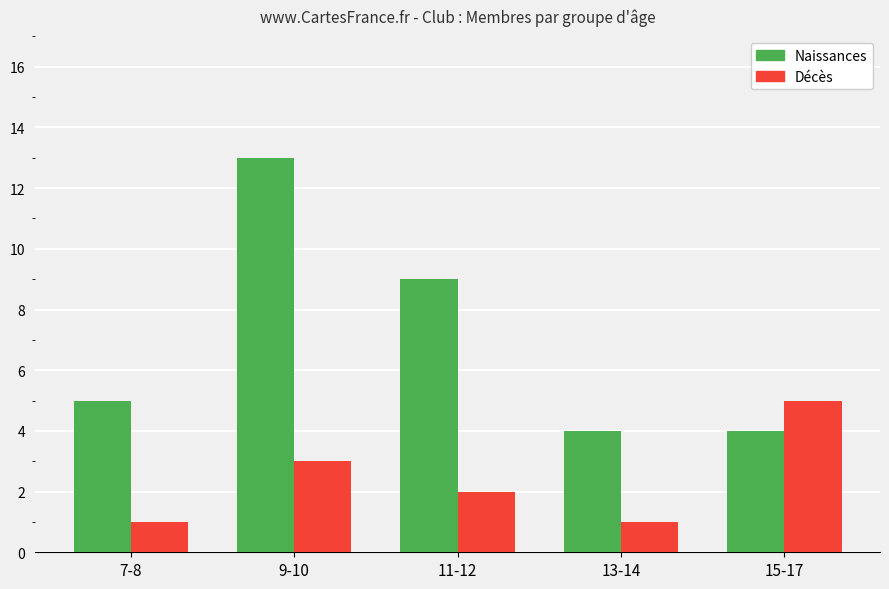

The value of Décès at 7-8 is 1. True or false?

True